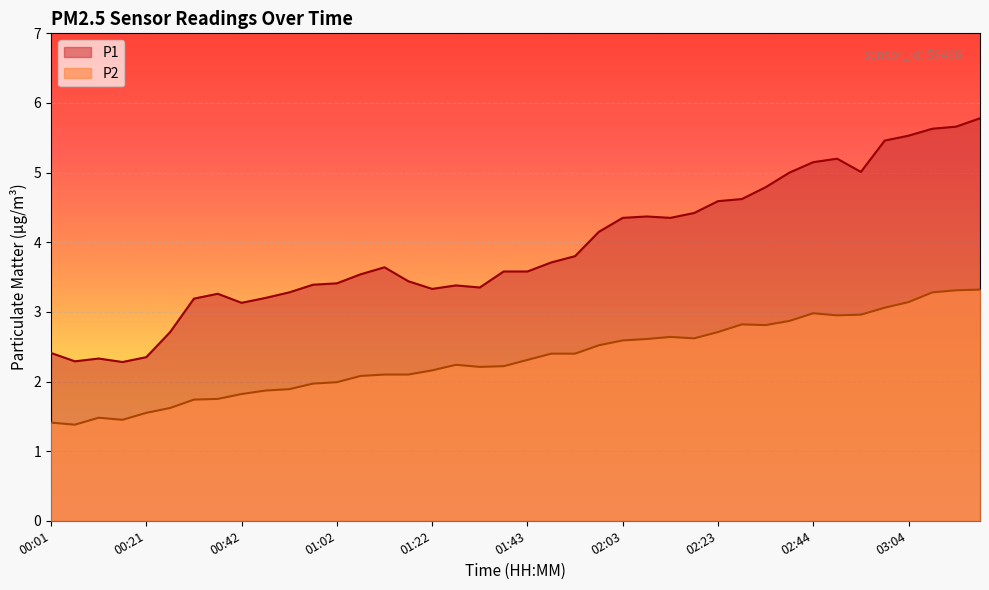

At which label does P1 reach its minimum?

00:16